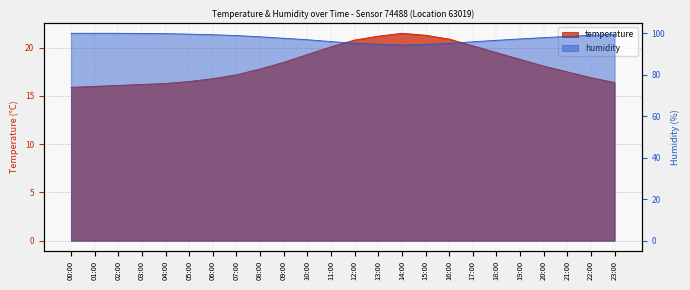

The value of humidity at 02:00 is 99.9. True or false?

True